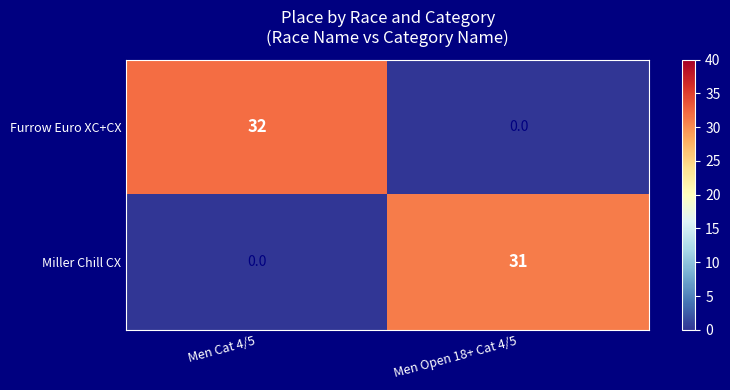

Which series changed the most between Men Cat 4/5 and Men Open 18+ Cat 4/5?

Furrow Euro XC+CX